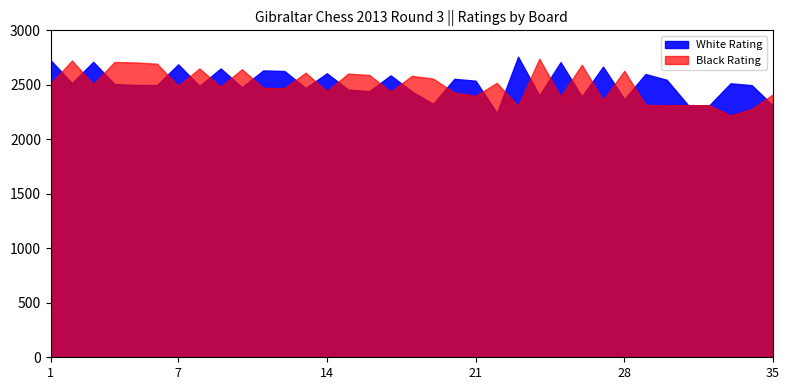

How many lines are shown in the chart?

2